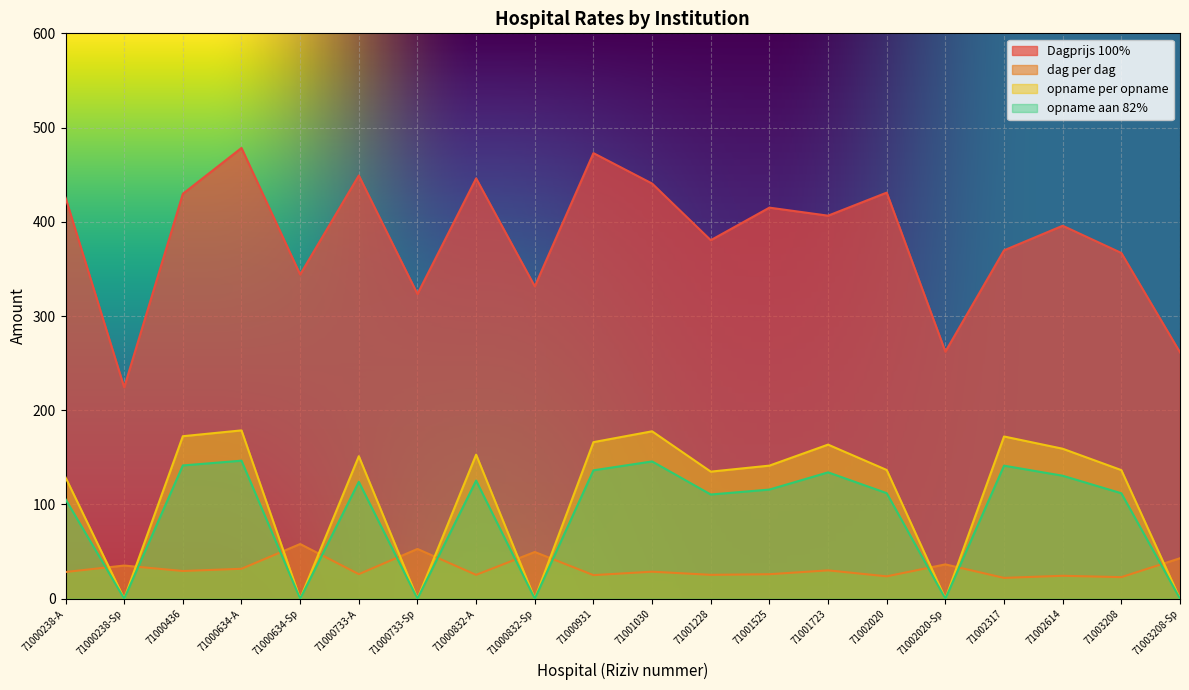

What is the difference between the maximum and minimum values in the opname aan 82% series?

146.5